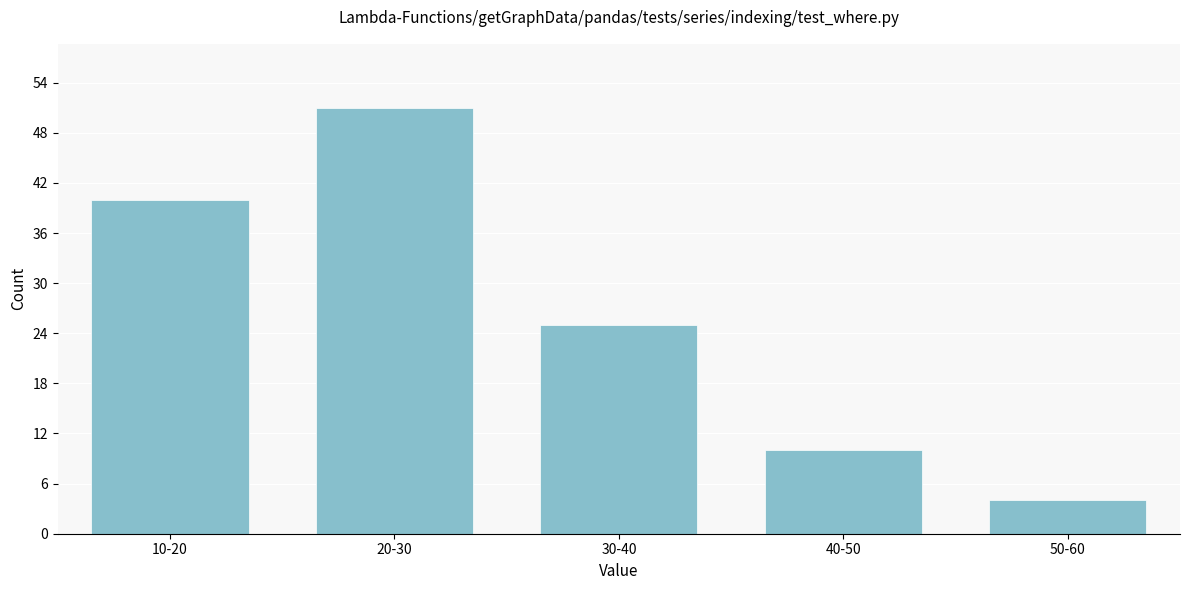

Reading left to right, list all the values displayed in this chart.

40	51	25	10	4